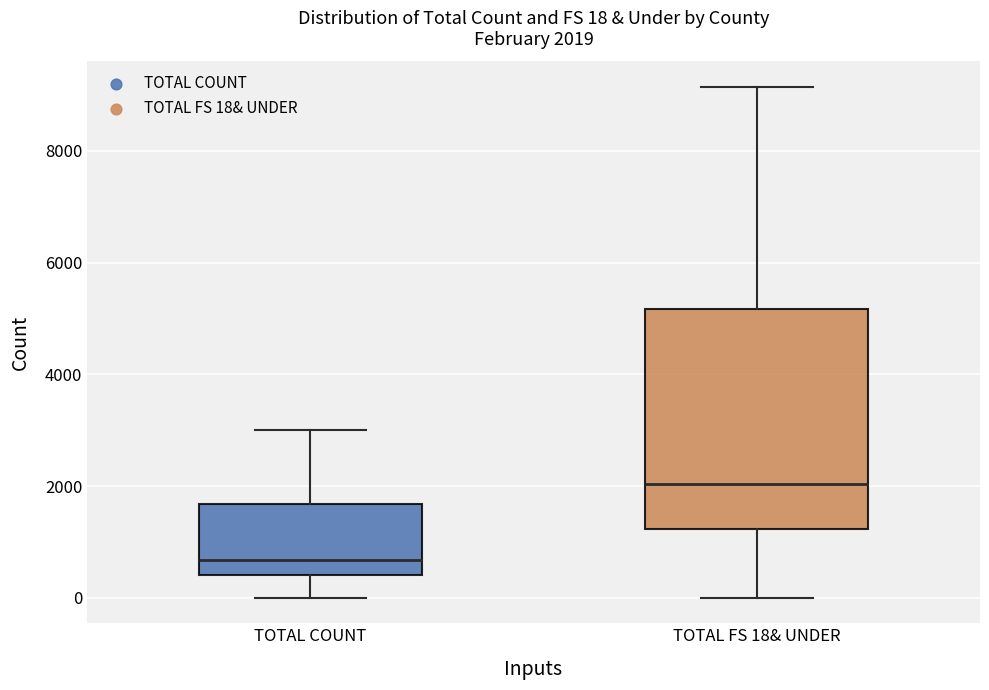

Which box has the lowest median line?

TOTAL COUNT